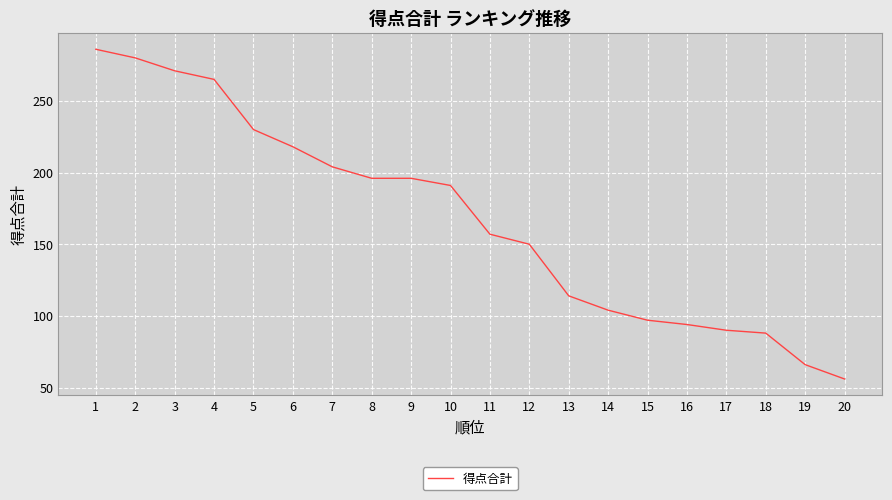

The chart shows a value of 203 at 12. True or false?

False